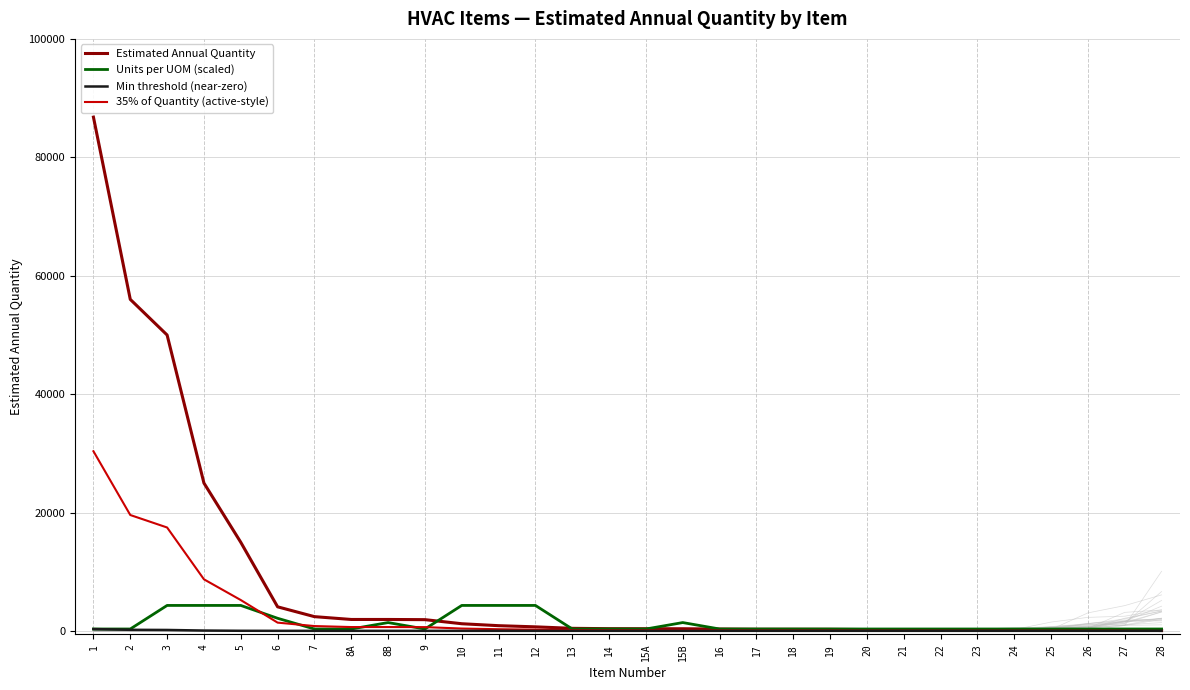

Reading left to right, extract all data points from this chart.

Estimated Annual Quantity: 86789.0	56018.0	50000.0	25000.0	15000.0	4105.0	2447.0	1970.0	1970.0	1939.0	1249.0	921.0	725.0	474.0	414.0	405.0	405.0	353.0	317.0	316.0	310.0	264.0	255.0	248.0	244.0	243.0	238.0	234.0	229.0	99.0
Units per UOM (scaled): 361.6	361.6	4339.4	4339.4	4339.4	2169.7	361.6	361.6	1446.5	361.6	4339.4	4339.4	4339.4	361.6	361.6	361.6	1446.5	361.6	361.6	361.6	361.6	361.6	361.6	361.6	361.6	361.6	361.6	361.6	361.6	361.6
Min threshold (near-zero): 347.2	224.1	200.0	100.0	60.0	50.0	50.0	50.0	50.0	50.0	50.0	50.0	50.0	50.0	50.0	50.0	50.0	50.0	50.0	50.0	50.0	50.0	50.0	50.0	50.0	50.0	50.0	50.0	50.0	50.0
35% of Quantity (active-style): 30376.1	19606.3	17500.0	8750.0	5250.0	1436.8	856.4	689.5	689.5	678.6	437.1	322.3	253.7	165.9	144.9	141.8	141.8	123.5	110.9	110.6	108.5	92.4	89.2	86.8	85.4	85.0	83.3	81.9	80.1	34.6